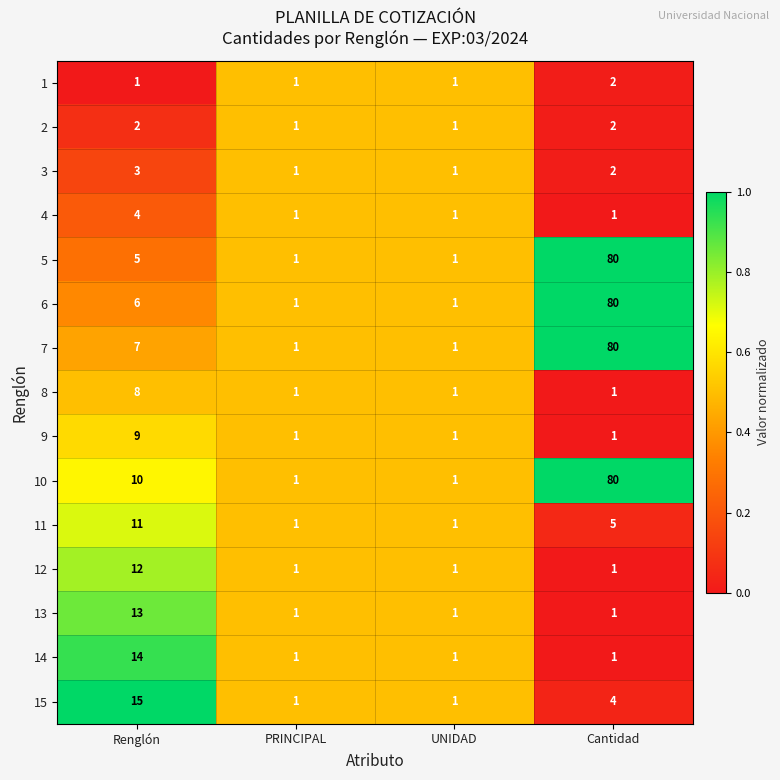

Which series changed the most between Renglón and PRINCIPAL?

15